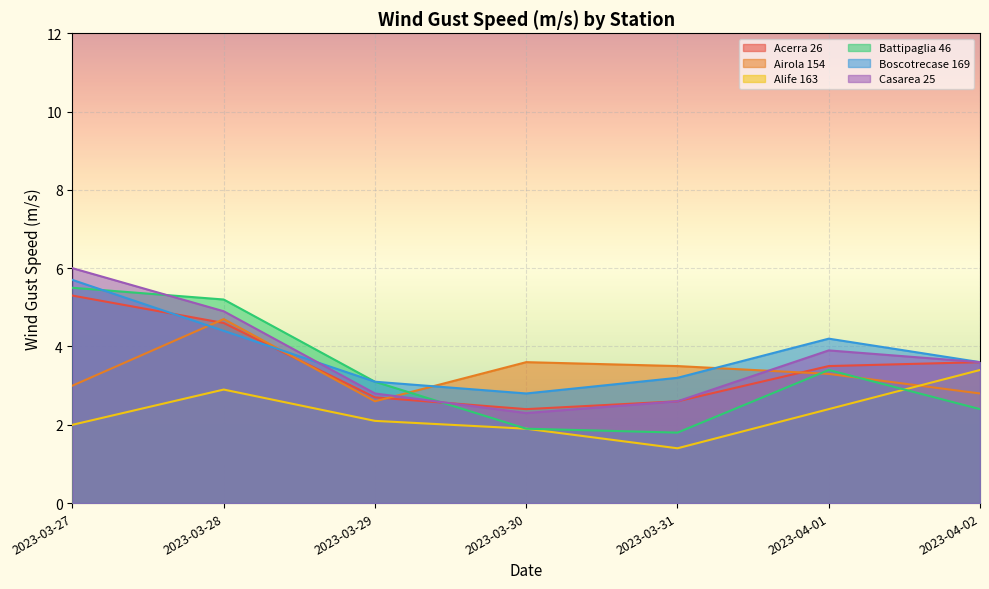

What is the approximate value of Battipaglia 46 at 2023-03-27?

5.5